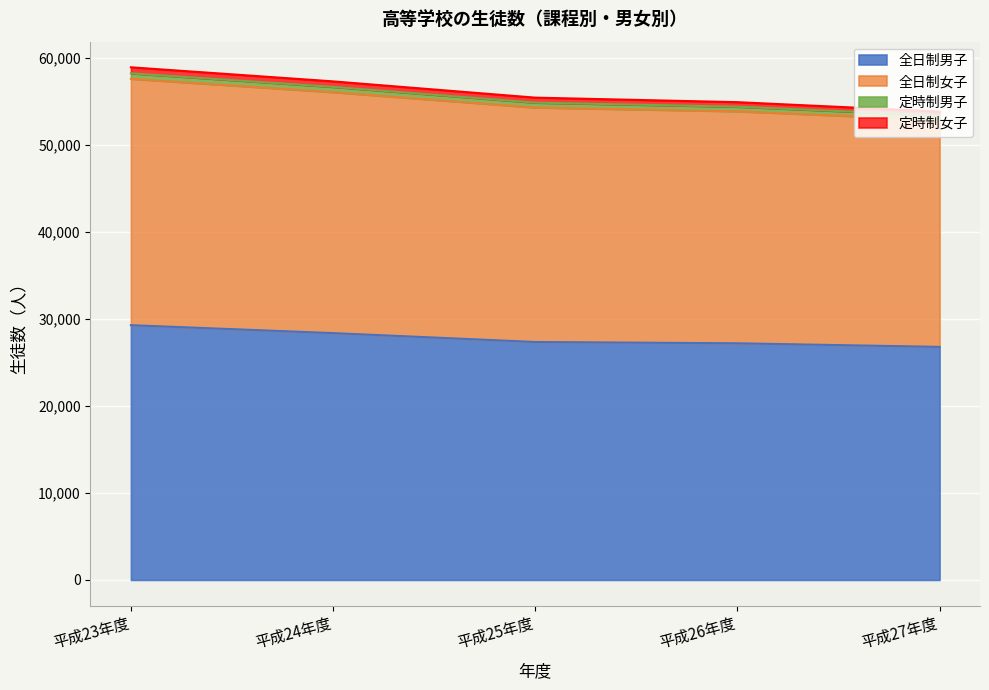

At which category is the sum across all series the highest?

平成23年度